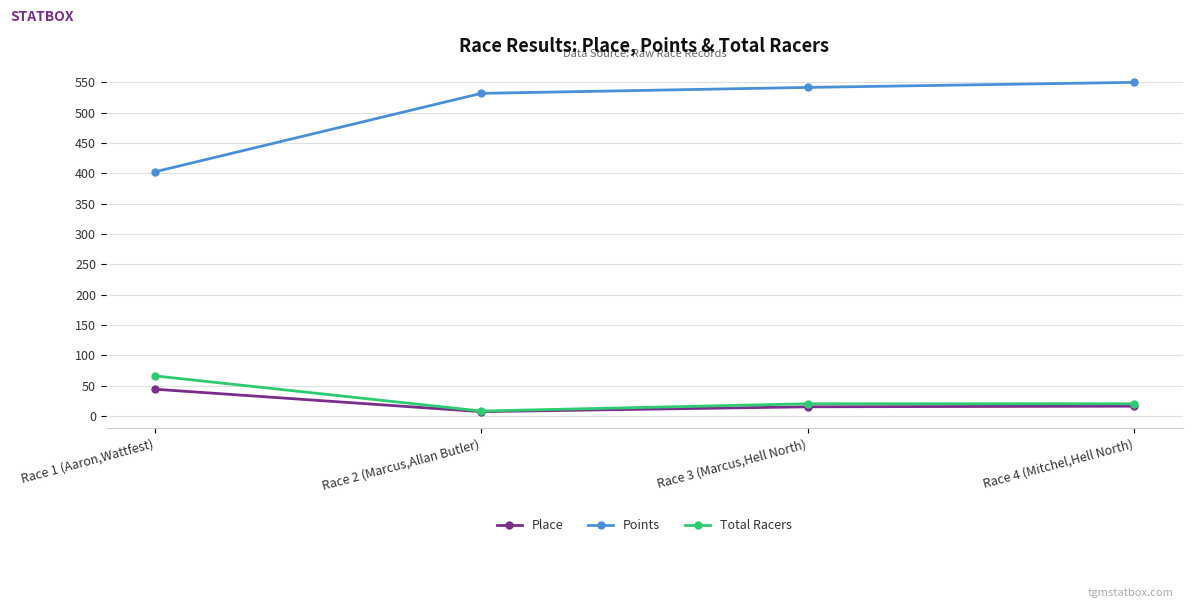

True or false: Place has more than 1 points higher than both neighbors.

False